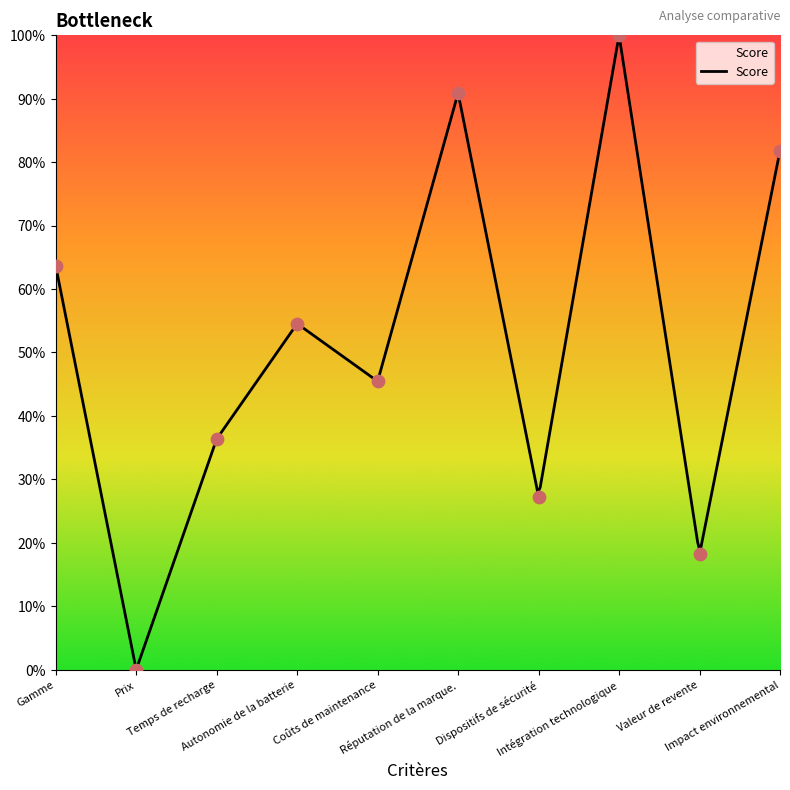

What is the change in value from Réputation de la marque. to Valeur de revente?

-72.7